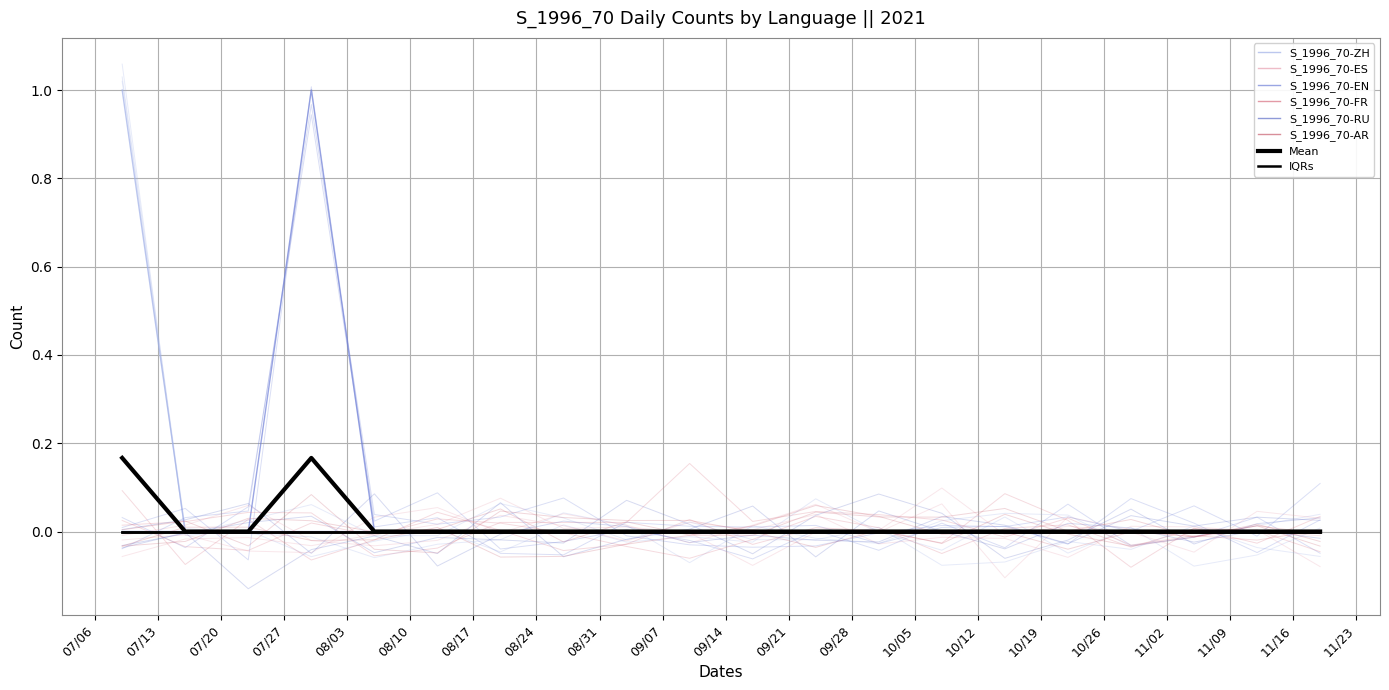

Where is S_1996_70-FR nearest to the value 0?

2021-07-09